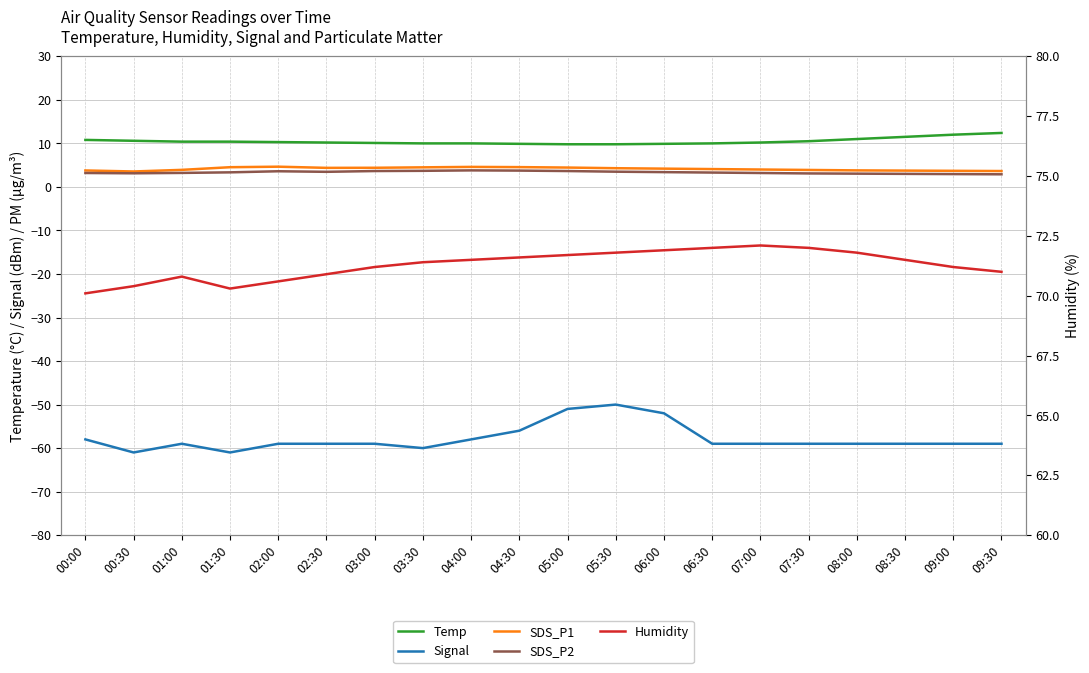

The value of Humidity at 00:00 is 29.7. True or false?

False